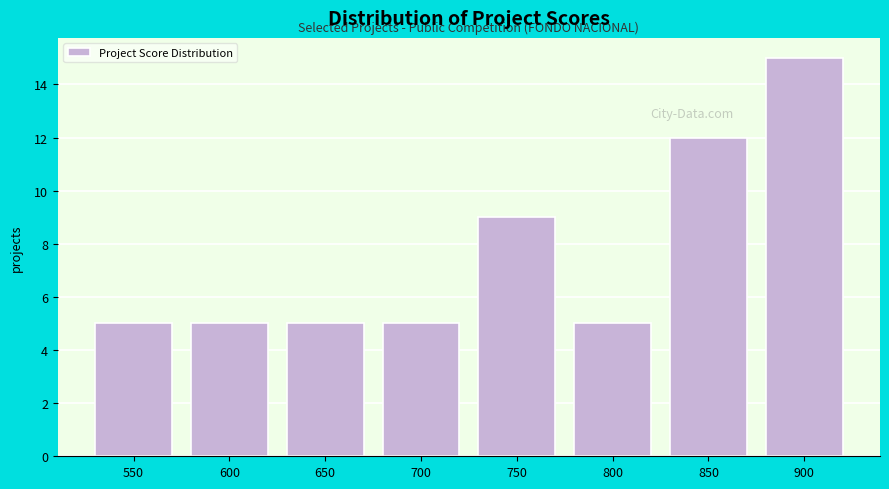

Reading left to right, list all the values displayed in this chart.

550=5	600=5	650=5	700=5	750=9	800=5	850=12	900=15